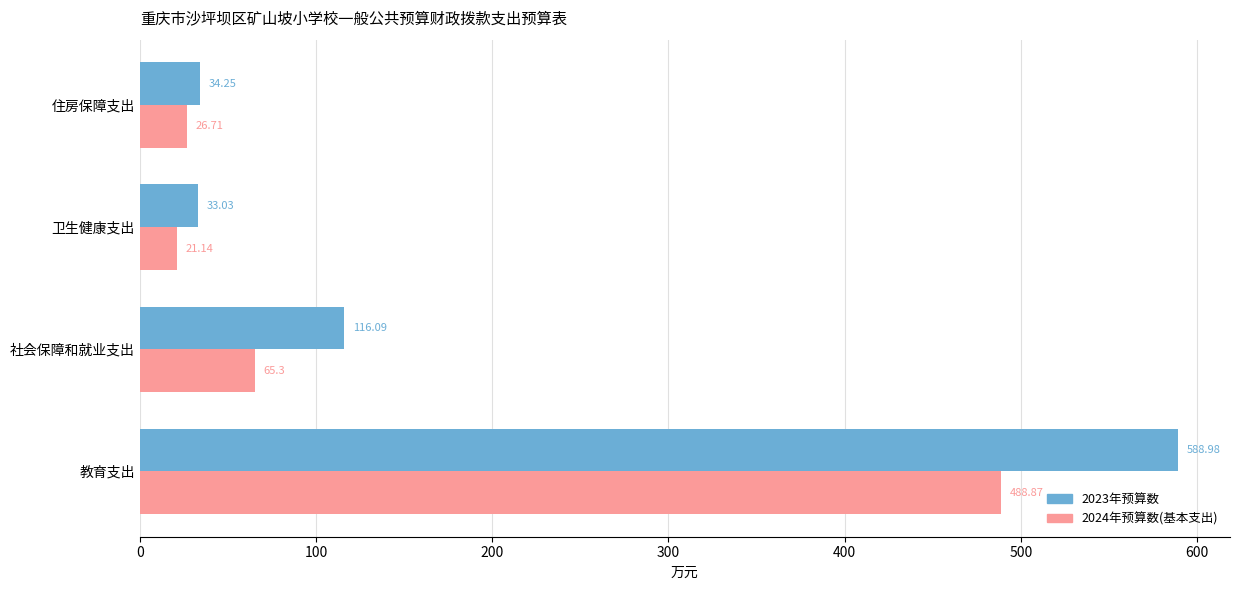

Which label corresponds to the largest value in the chart?

教育支出